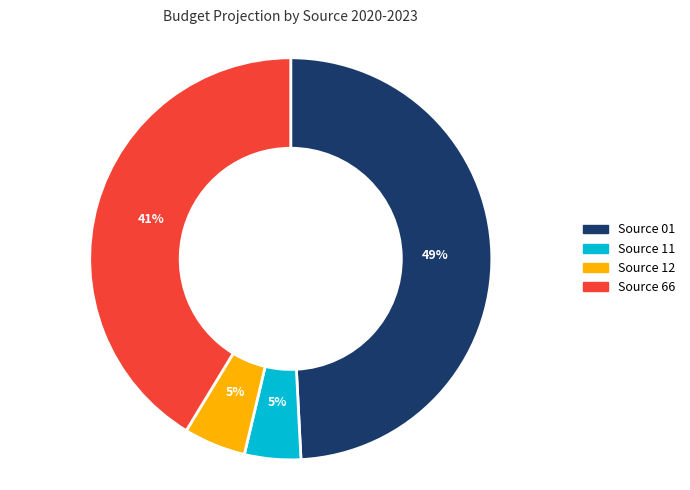

Which slice is the largest?

Source 01